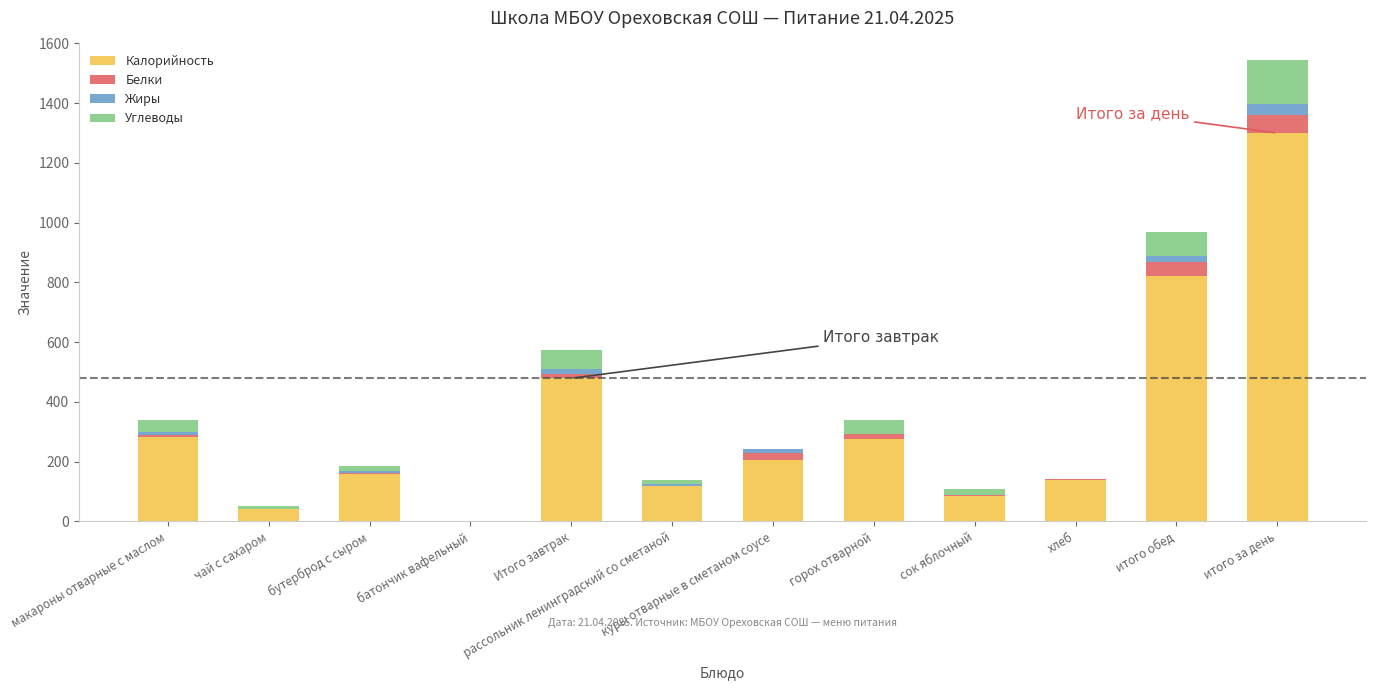

At which category is the sum across all series the highest?

итого за день